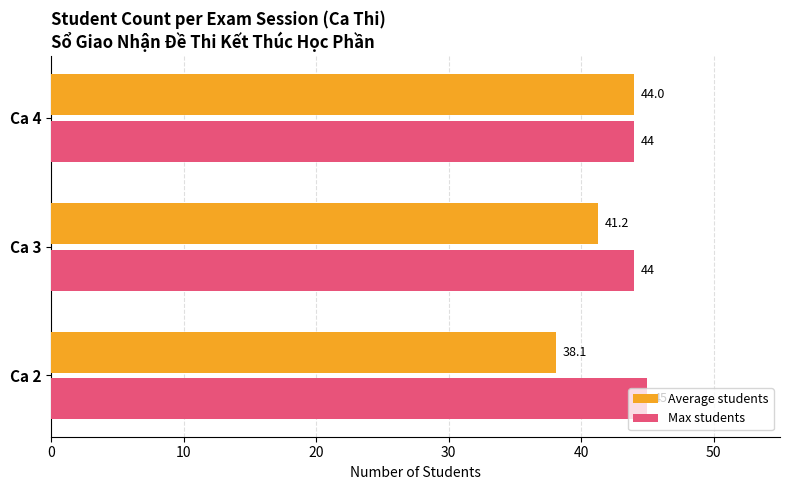

The value of Average students at Ca 3 is 41.2. True or false?

True